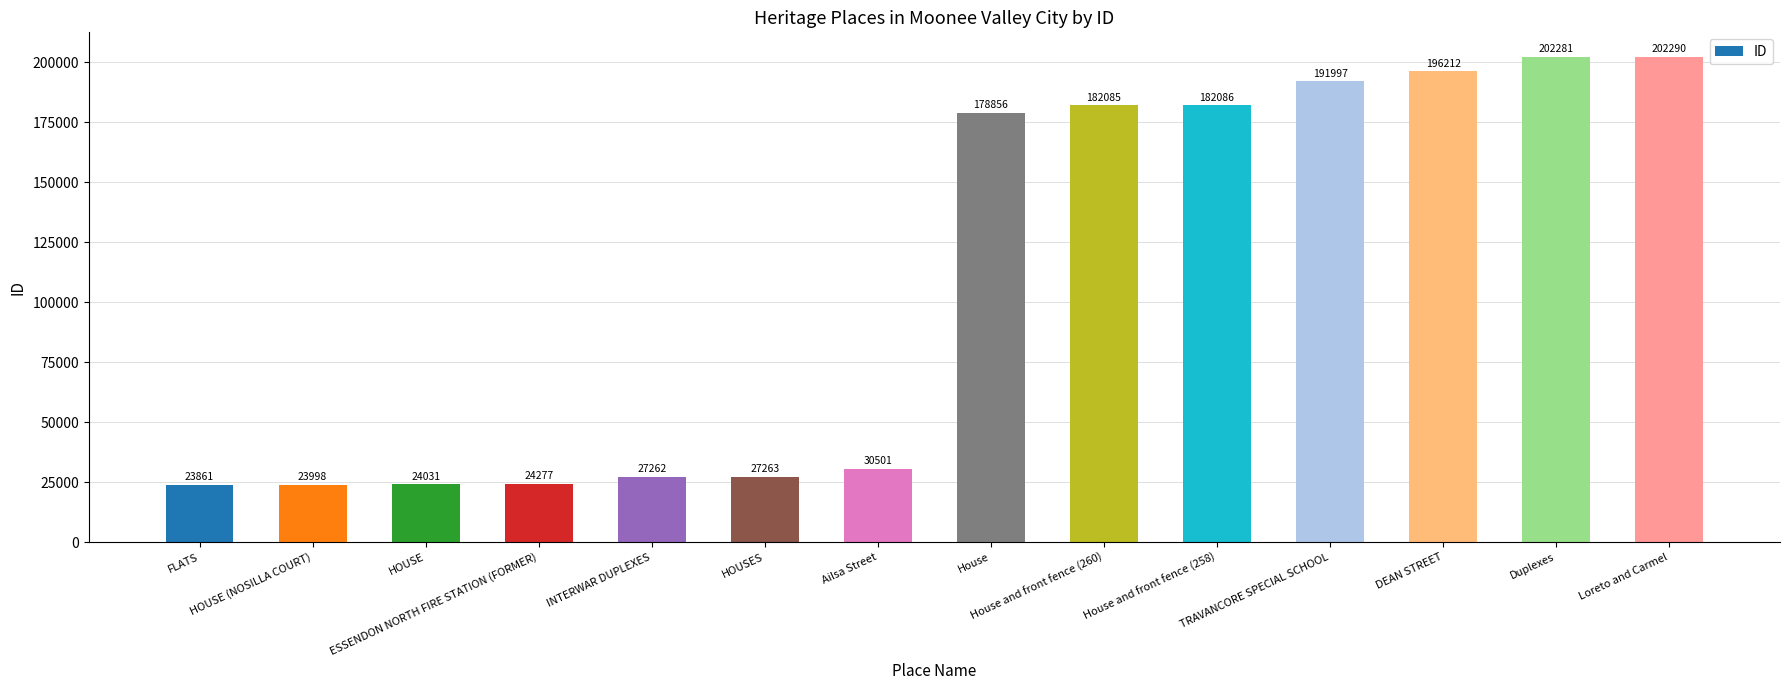

What is the ratio of the value at Ailsa Street to the value at HOUSE?

1.3